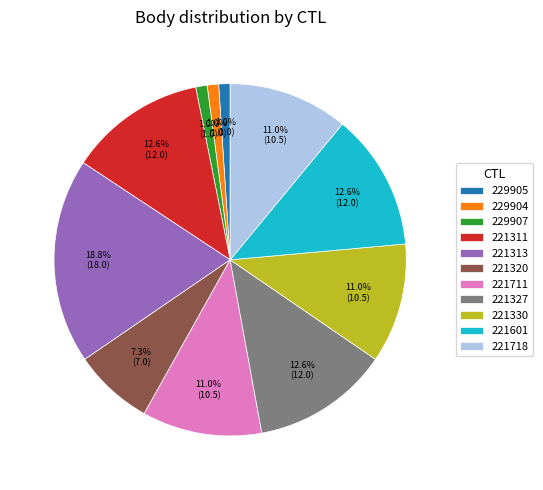

How many segments does this pie chart have?

11